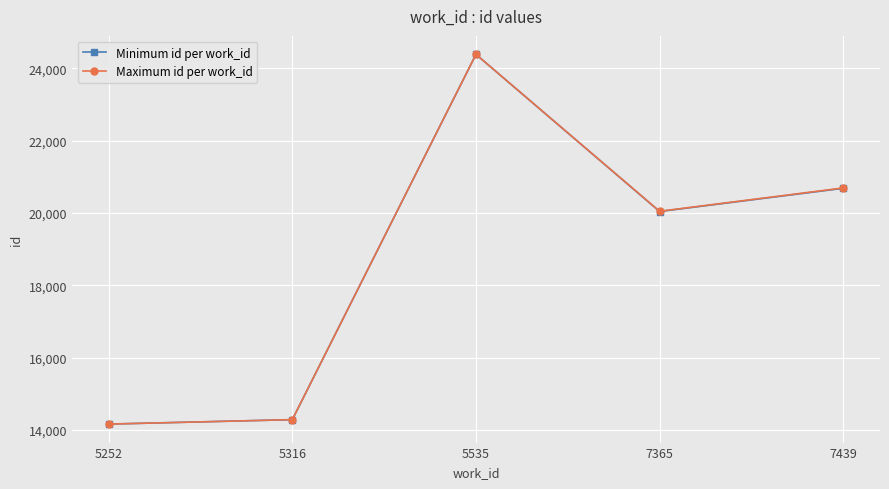

At which category is the sum across all series the highest?

5535